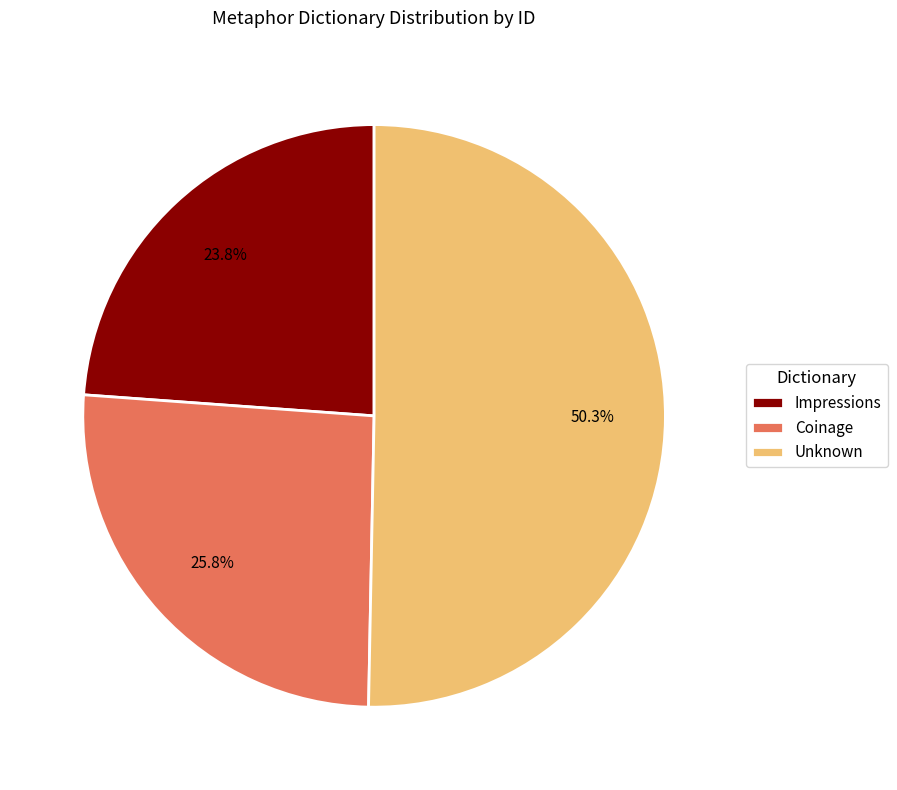

What percentage is the Unknown slice, to the nearest percent?

50%